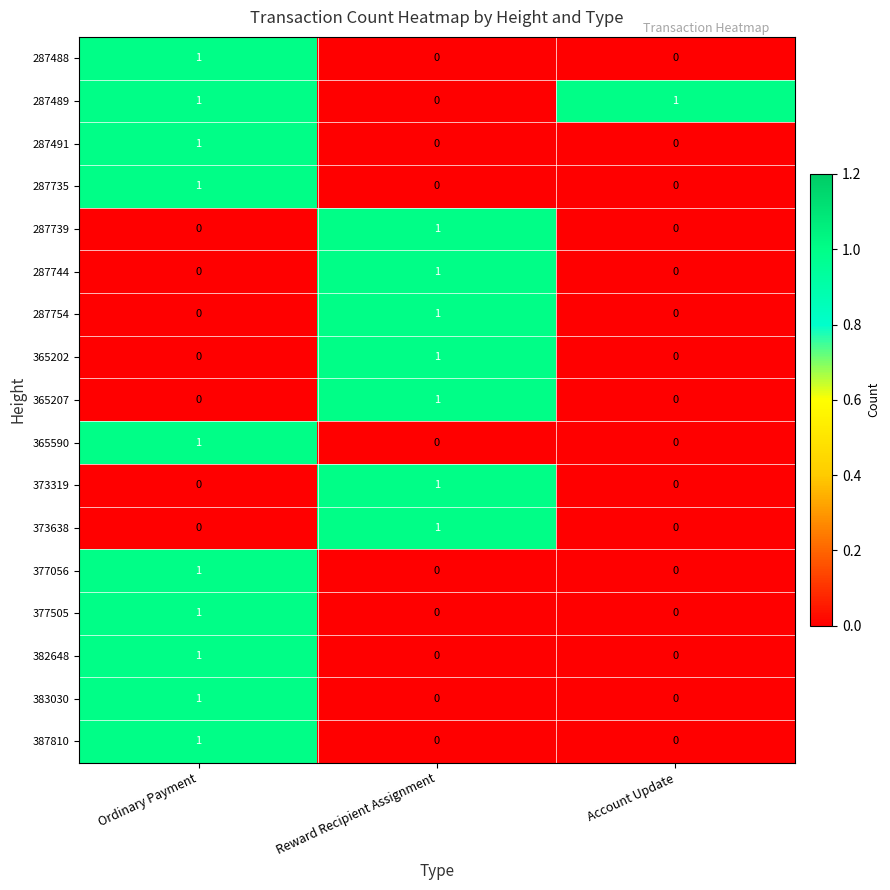

At how many categories does at least one series exceed 0?

3